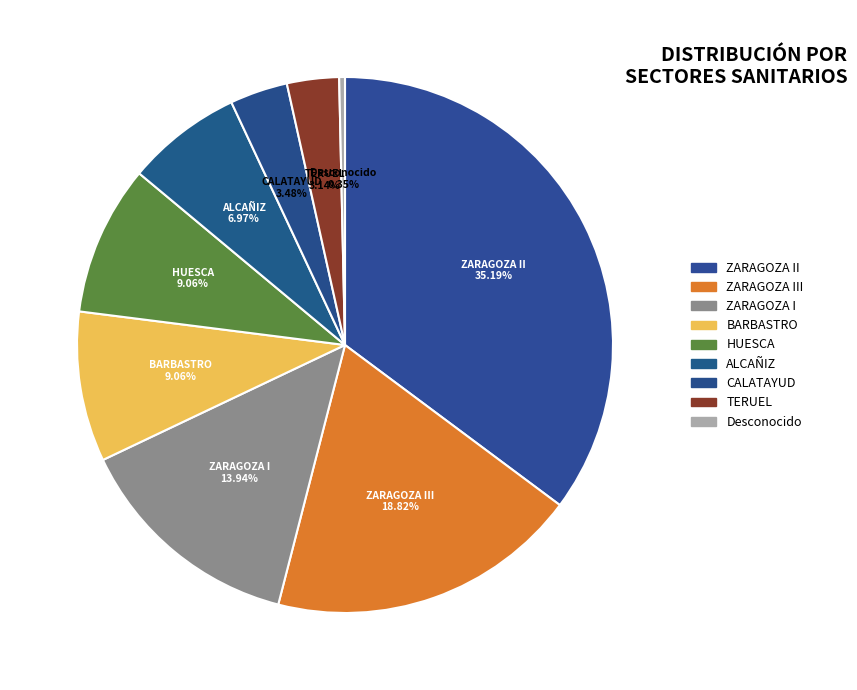

What is the smallest slice in the pie chart?

Desconocido